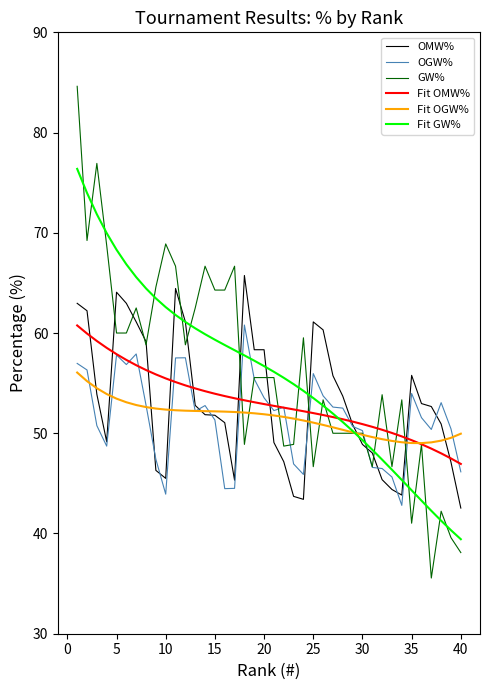

What is the greatest value displayed?

84.6